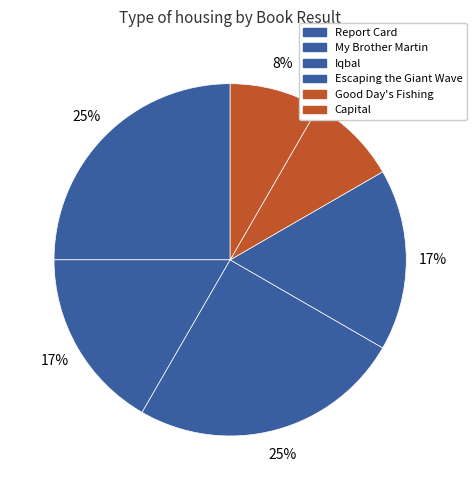

Count the number of slices in the pie.

6